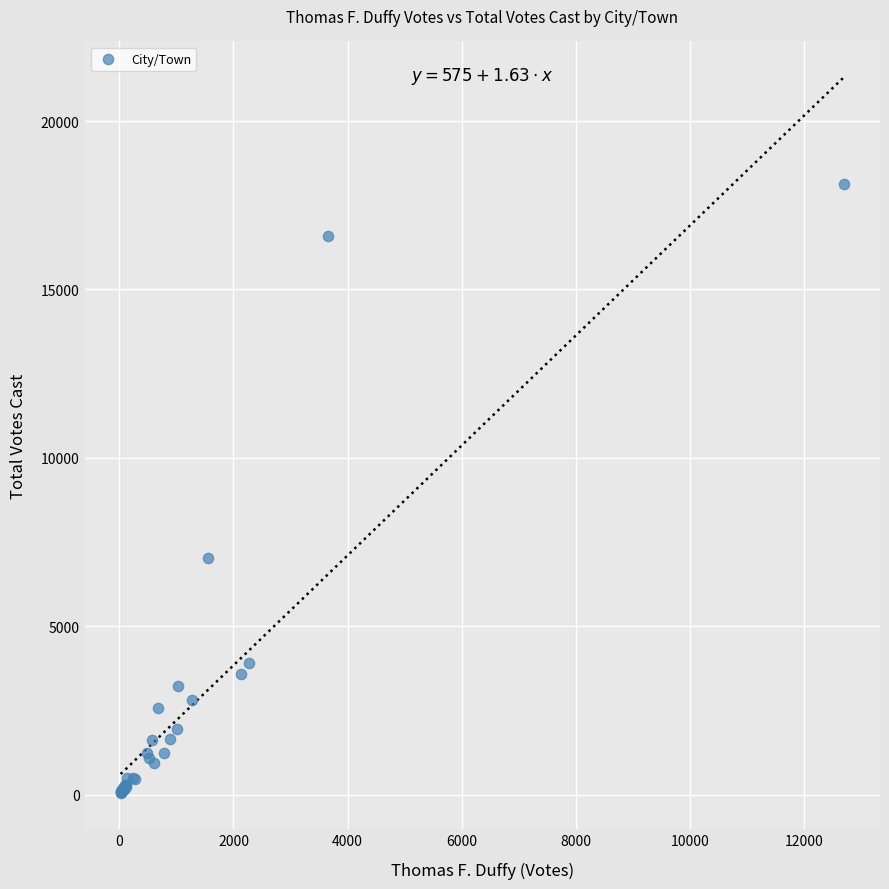

What Y value in the scatter plot is closest to 9091?

7020